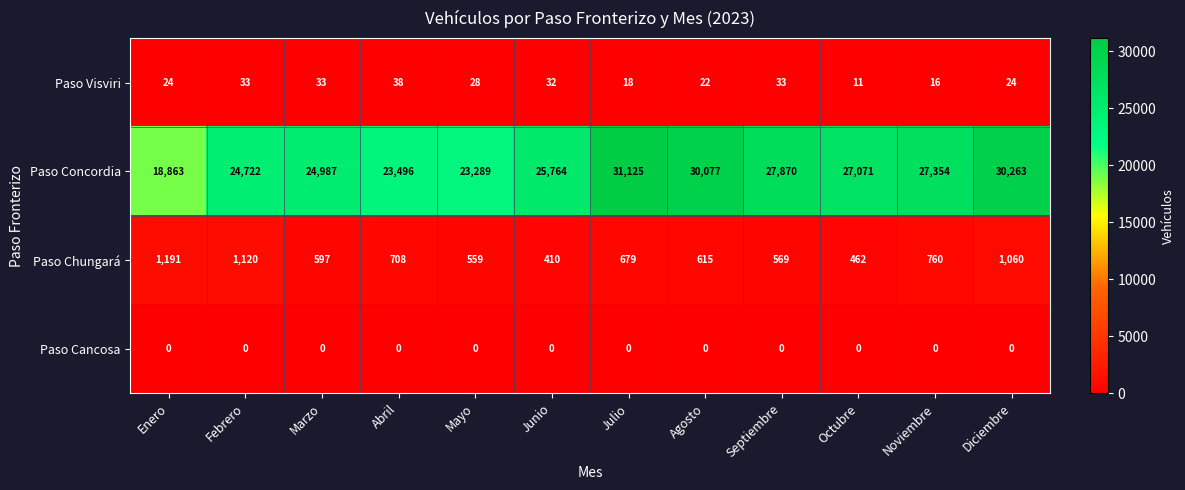

Which category has the lowest value in the Paso Concordia series?

Enero